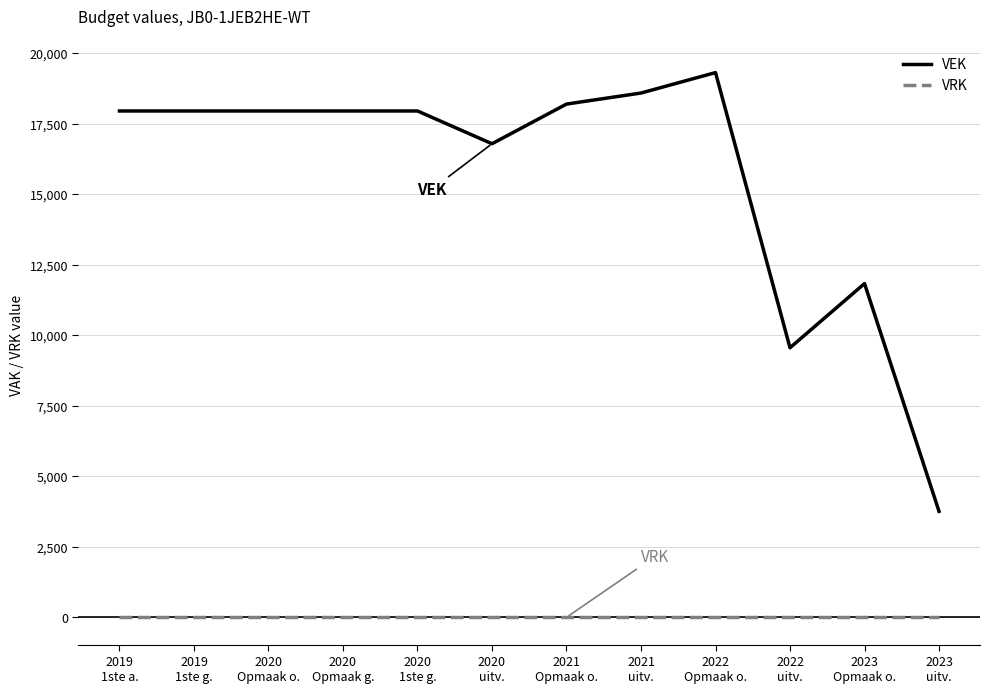

Is this an area chart (filled region under the line)?

No